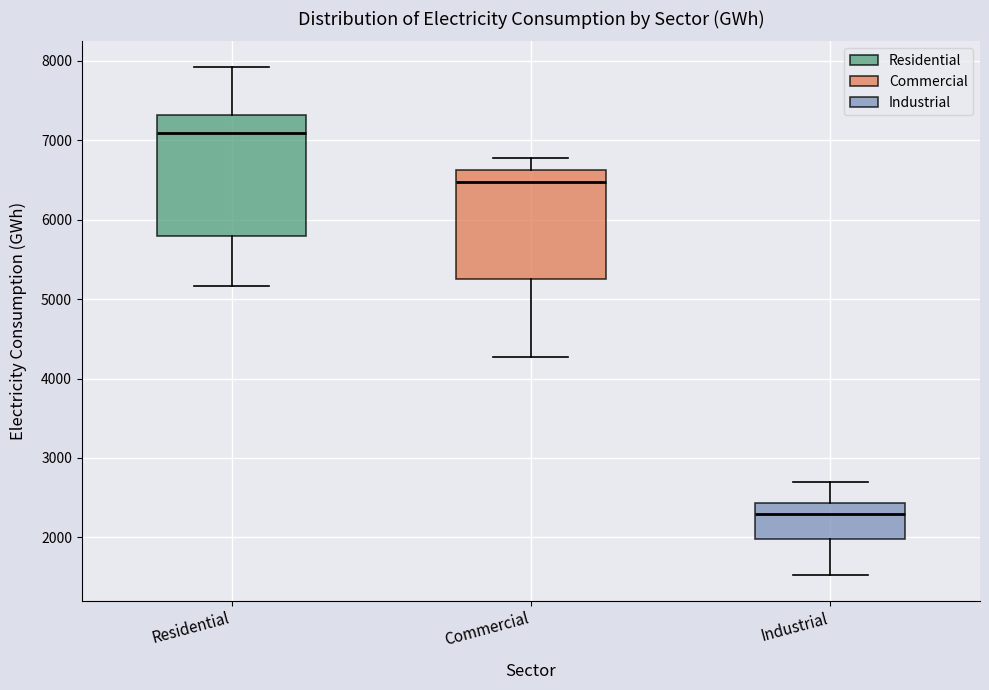

Reading left to right, transcribe this box plot: for each box, give where its median line is, the range the box spans, and where its two whiskers end, as read against the y-axis. The values are not printed on the chart, so give them approximately, as read against the axis.

Residential: median 7100, box 5800 to 7300, whiskers 5200 to 7900
Commercial: median 6500, box 5300 to 6600, whiskers 4300 to 6800
Industrial: median 2300, box 2000 to 2400, whiskers 1500 to 2700